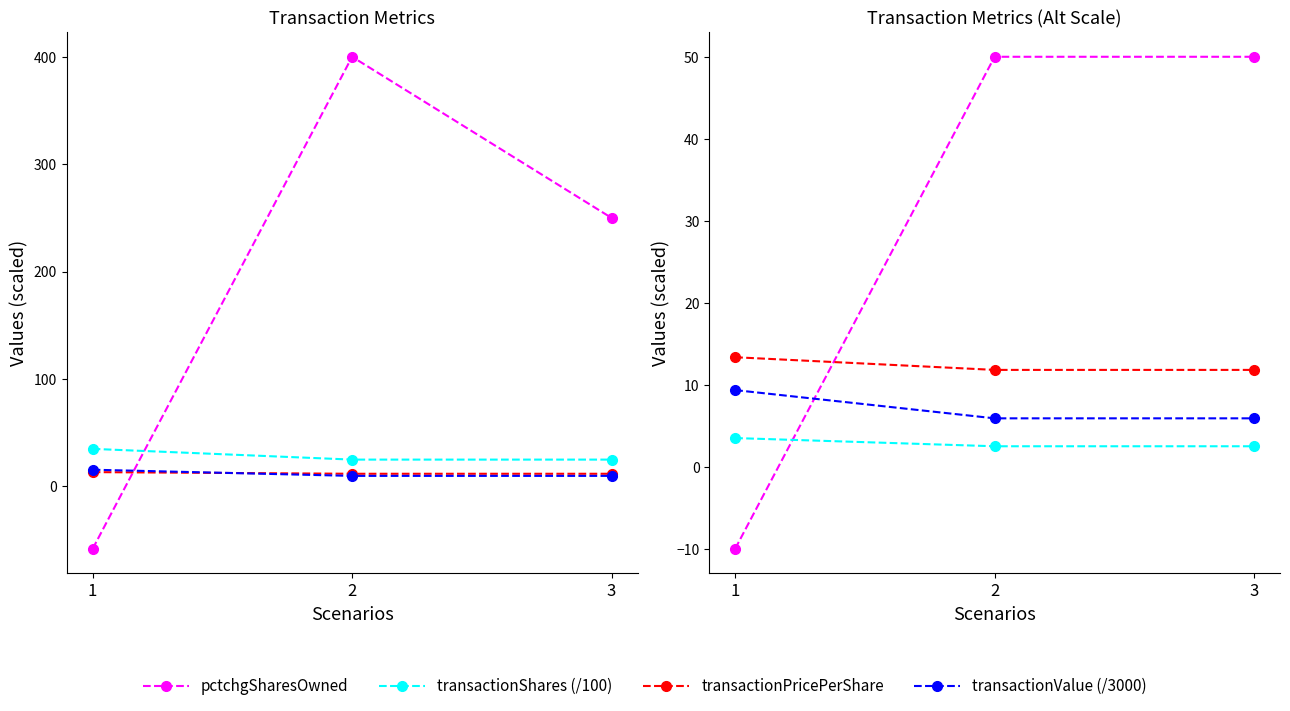

What is the difference between the pctchgSharesOwned values at 1 and 2?

60.0